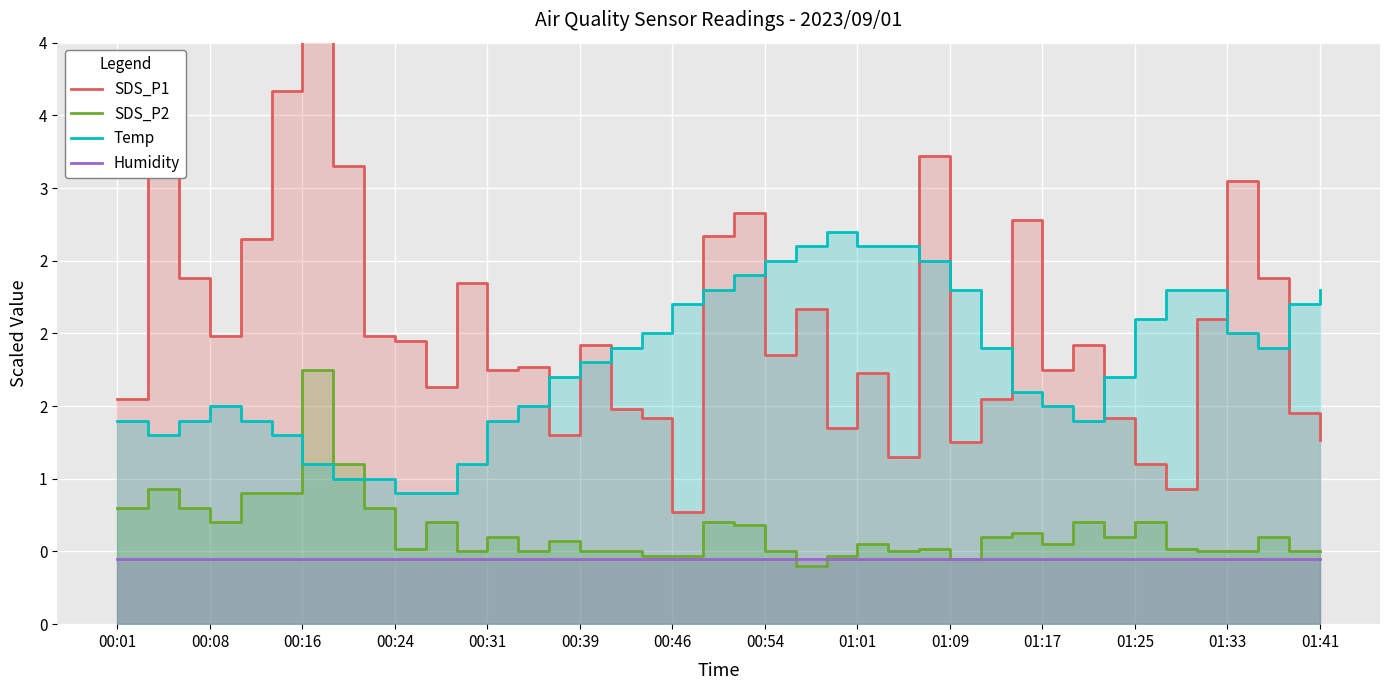

What is the highest value of the SDS_P1 series?

4.8